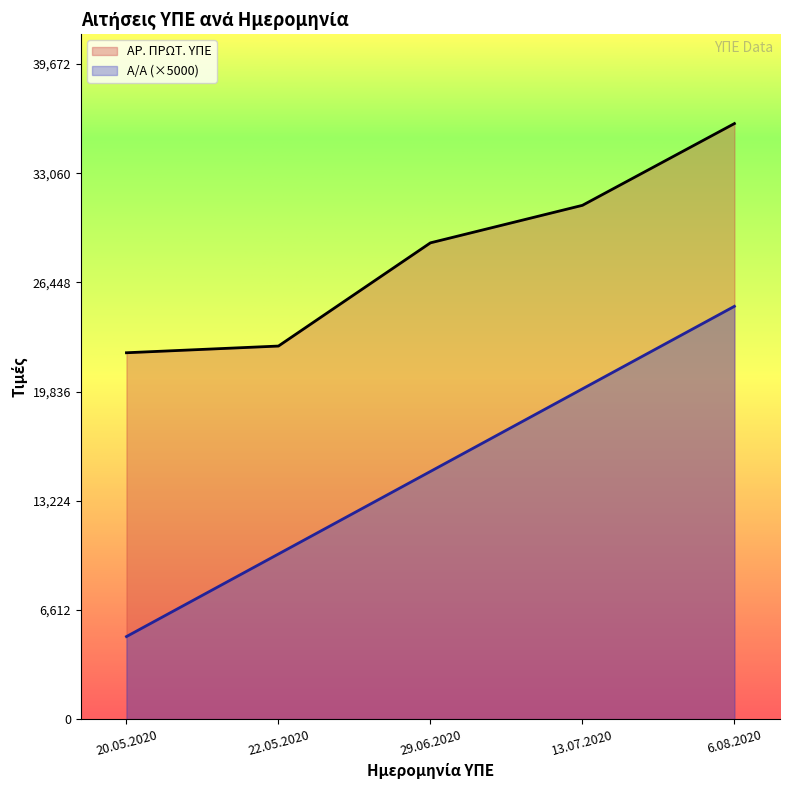

True or false: ΑΡ. ΠΡΩΤ. ΥΠΕ has a value of 31115 at 13.07.2020.

True